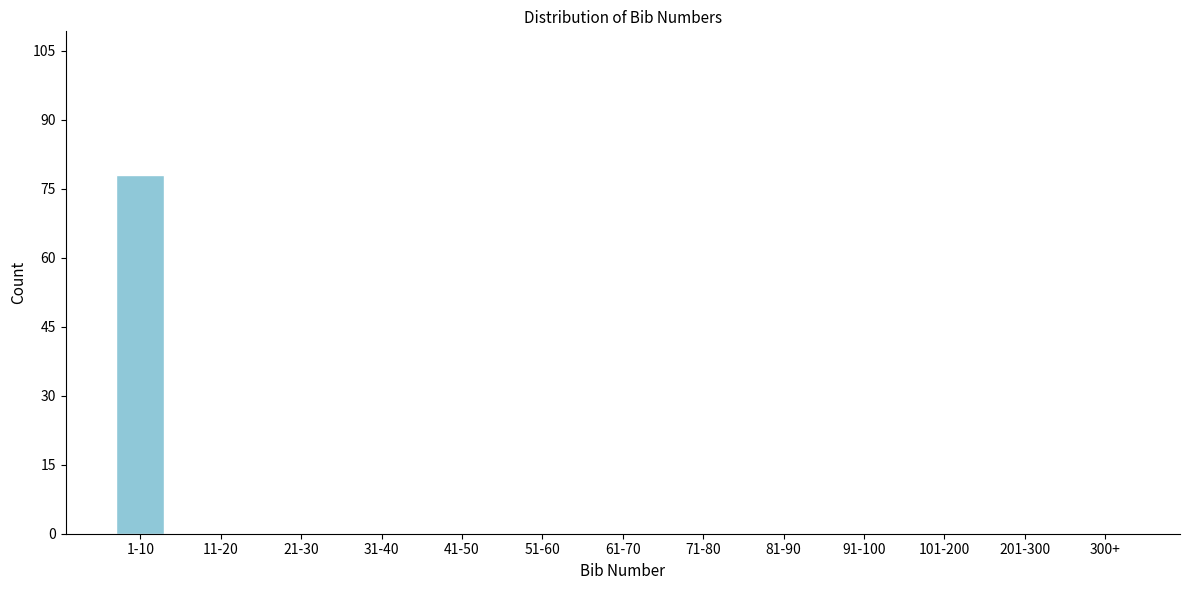

Reading left to right, list all the values displayed in this chart.

1-10=78	11-20=0	21-30=0	31-40=0	41-50=0	51-60=0	61-70=0	71-80=0	81-90=0	91-100=0	101-200=0	201-300=0	300+=0